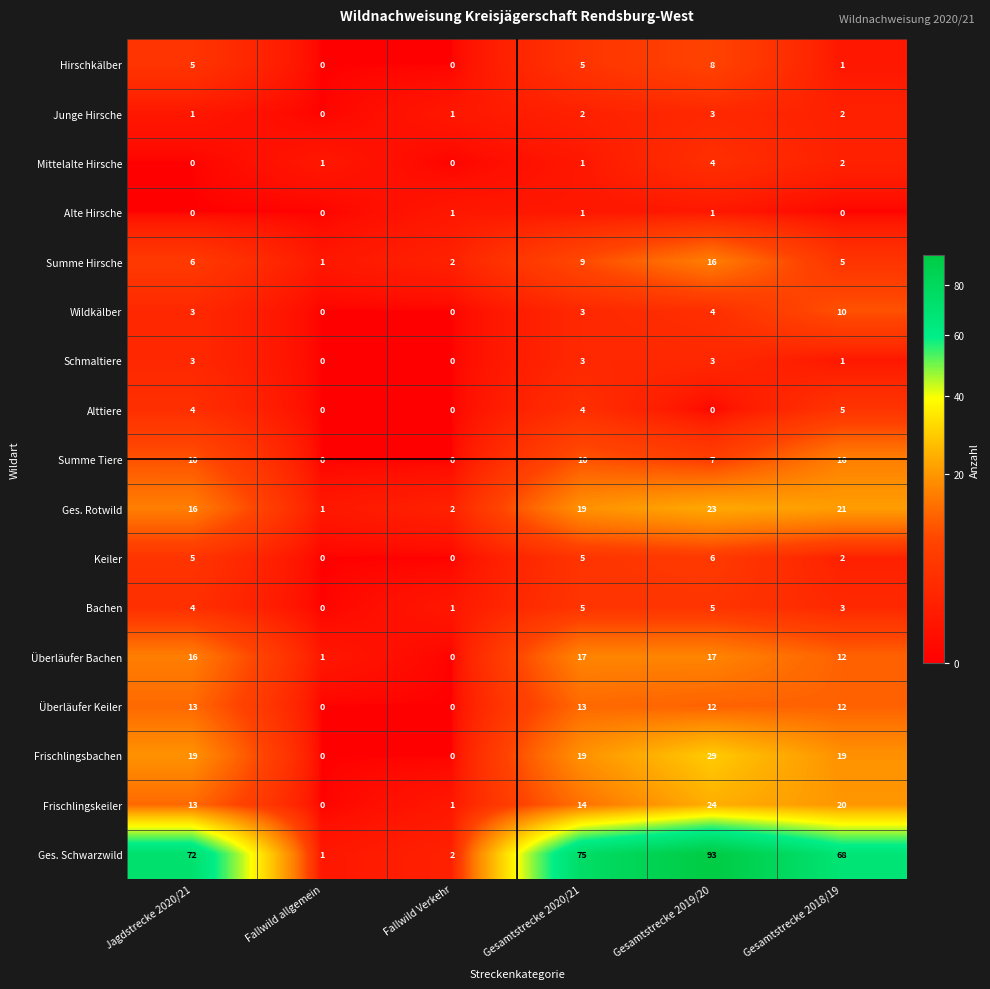

True or false: Alttiere has a value of 0 at Gesamtstrecke 2019/20.

True